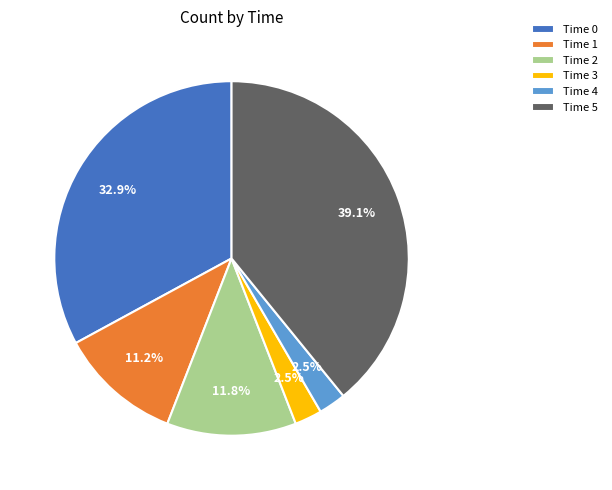

Is there a majority slice in this chart?

No